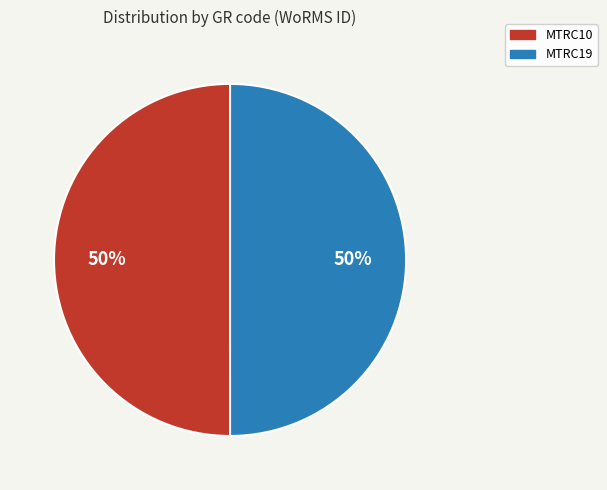

To the nearest percent, what percentage of the pie is MTRC10?

50%